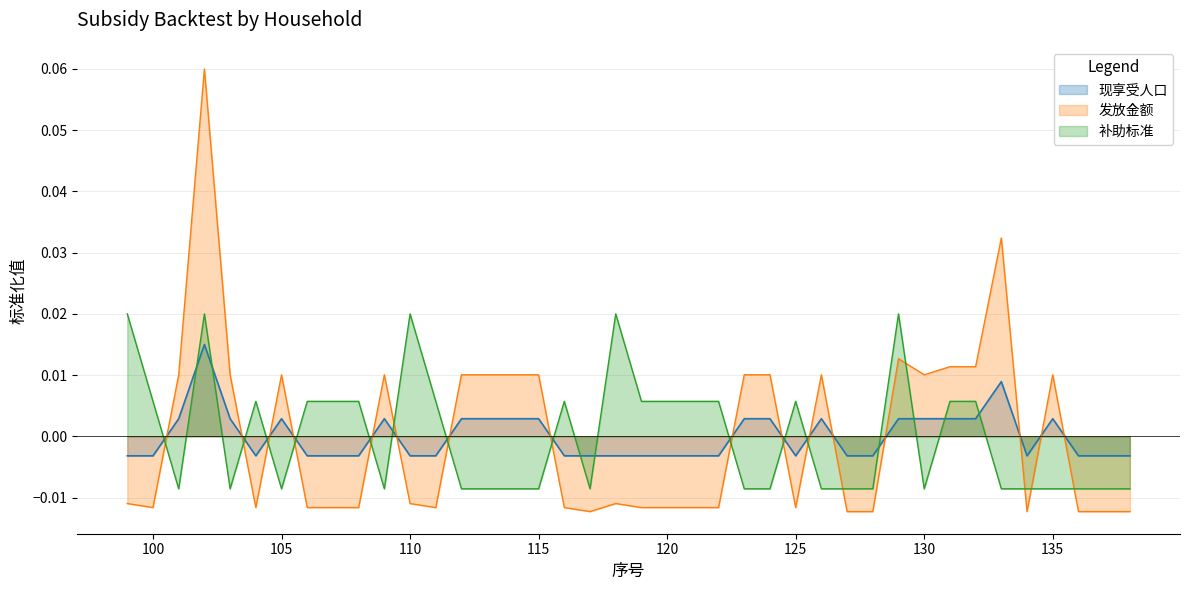

Is it true that 现享受人口 equals -0.0 at 100?

True